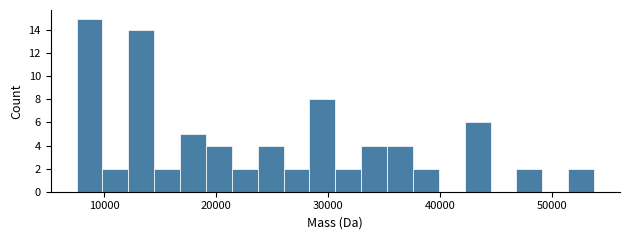

Around what value on the x-axis is the tallest bar? Give the approximate position of its centre, as read against the axis.

9000